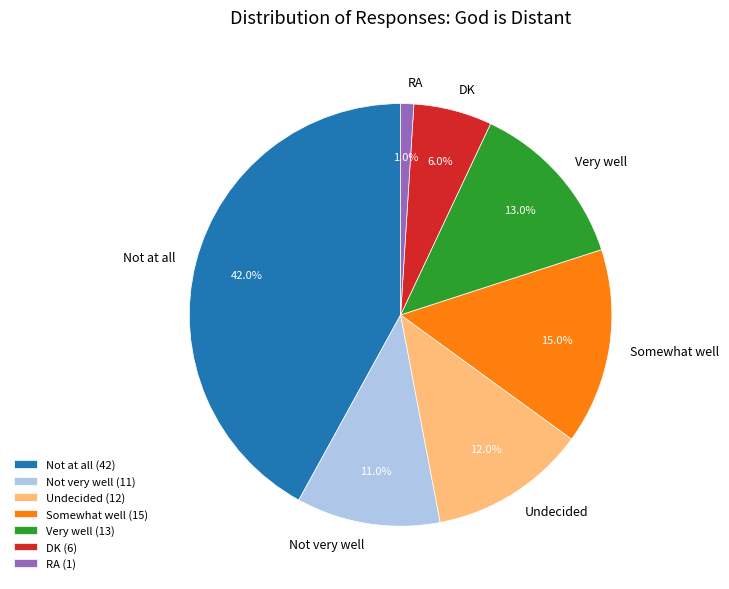

Which category has the biggest portion of the pie?

Not at all